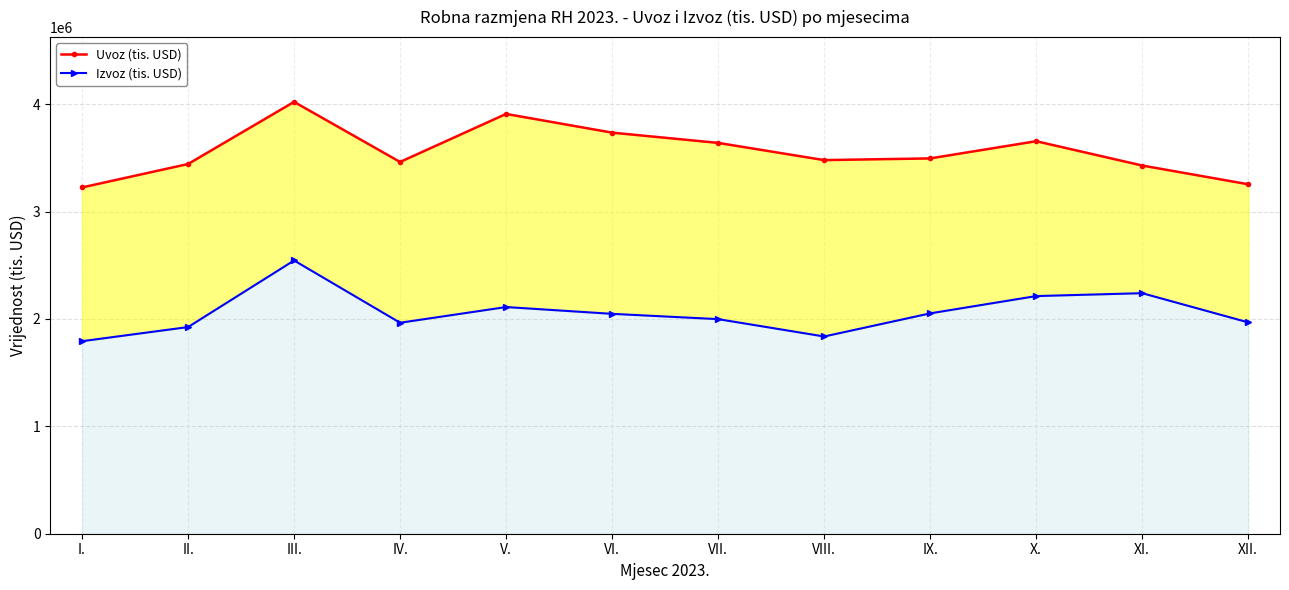

What is the maximum value shown in the chart?

4021924